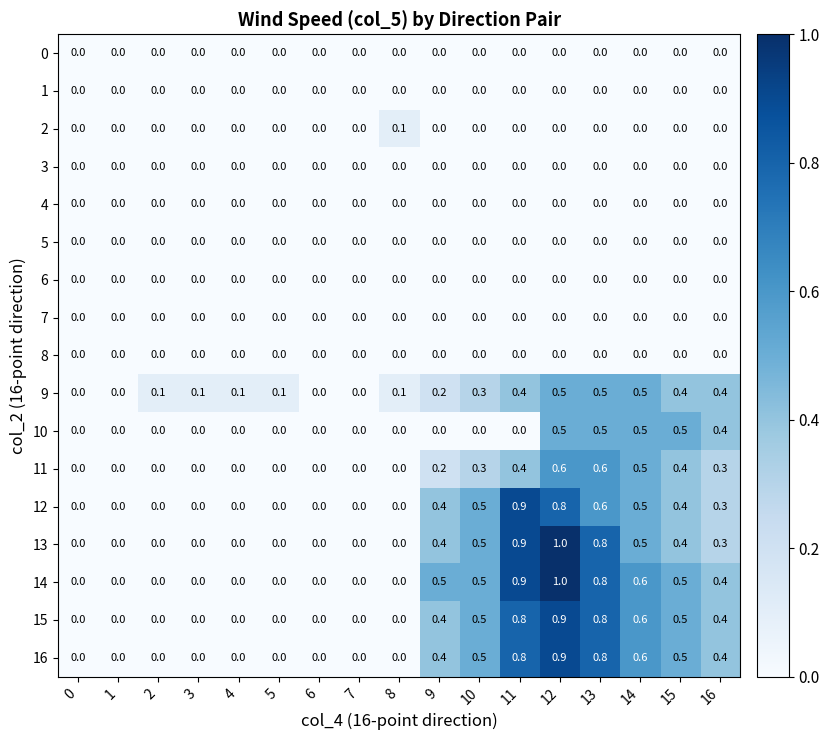

Which series has the largest total across all categories?

14